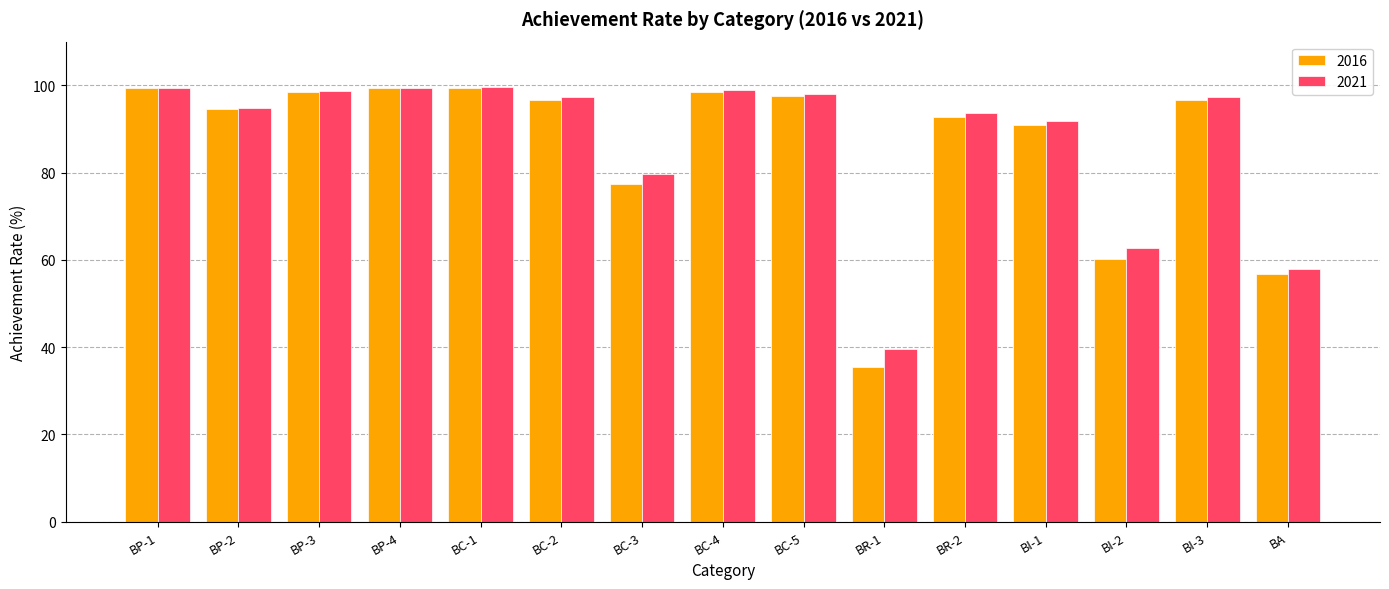

Are the bars grouped side by side (vs. stacked)?

Yes